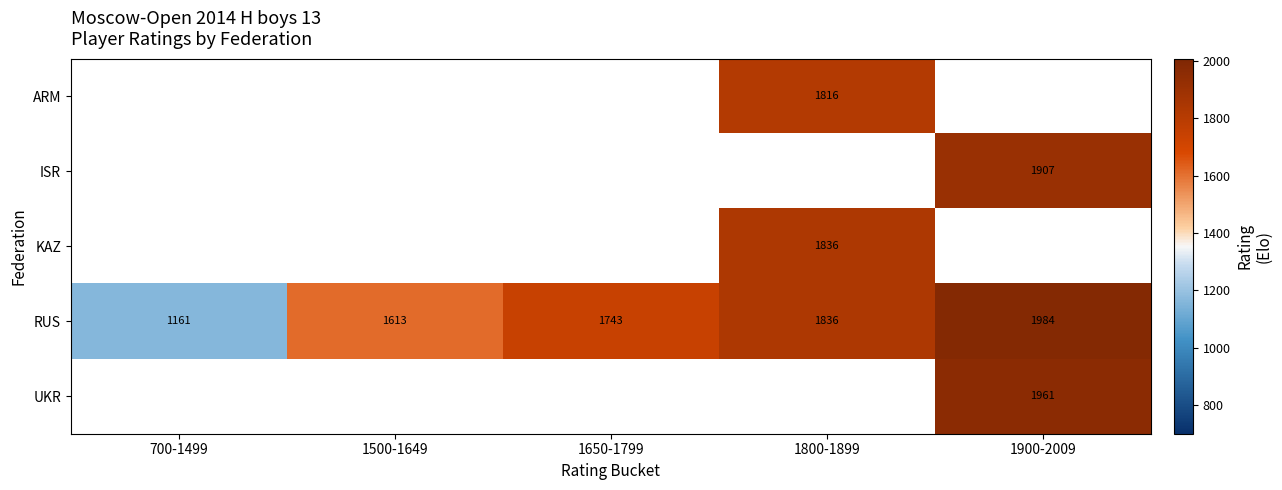

The value of RUS at 1900-2009 is 1984. True or false?

True